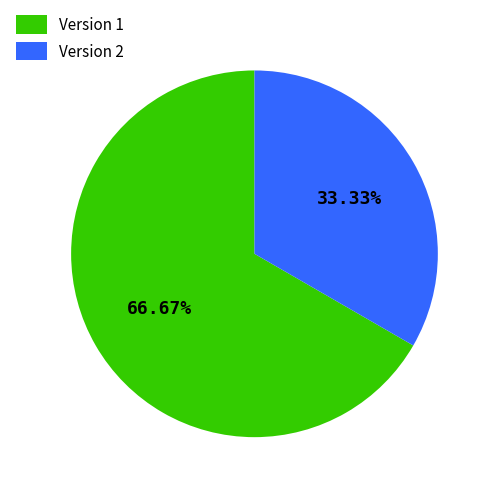

Does any single category account for the majority?

Yes